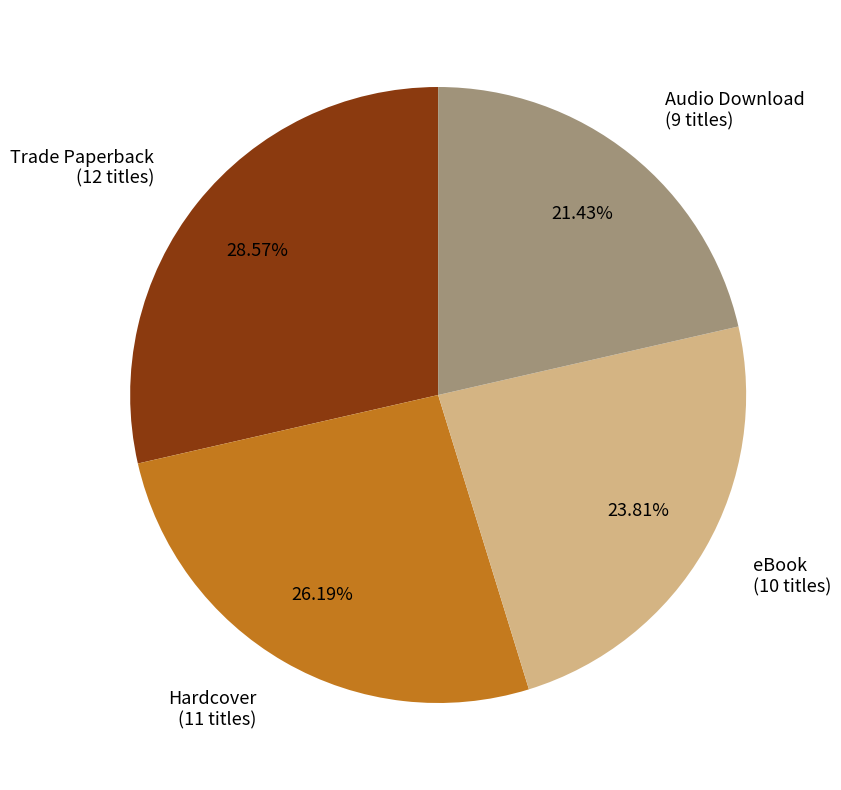

What percentage do Trade Paperback and Audio Download together represent?

50.0%